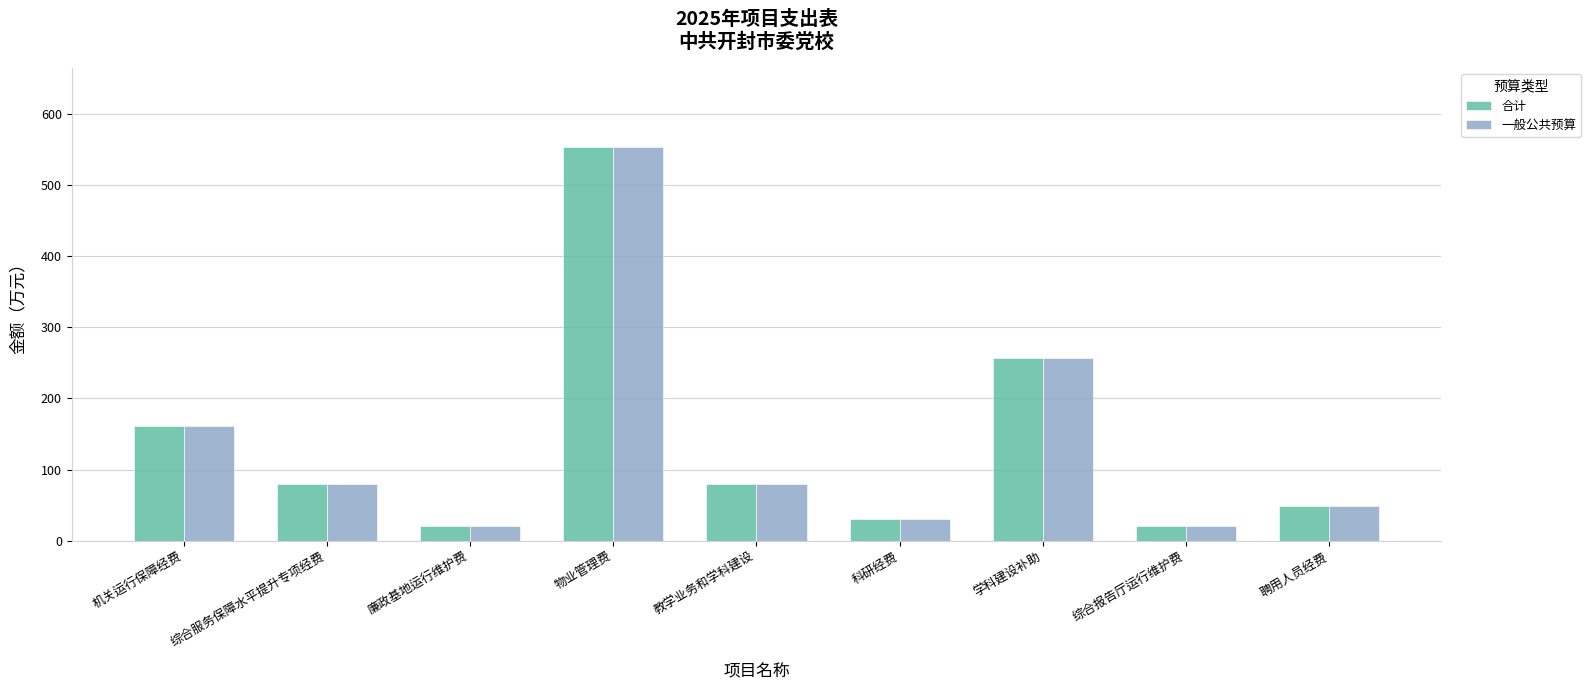

What are all the series names shown in the legend?

合计, 一般公共预算